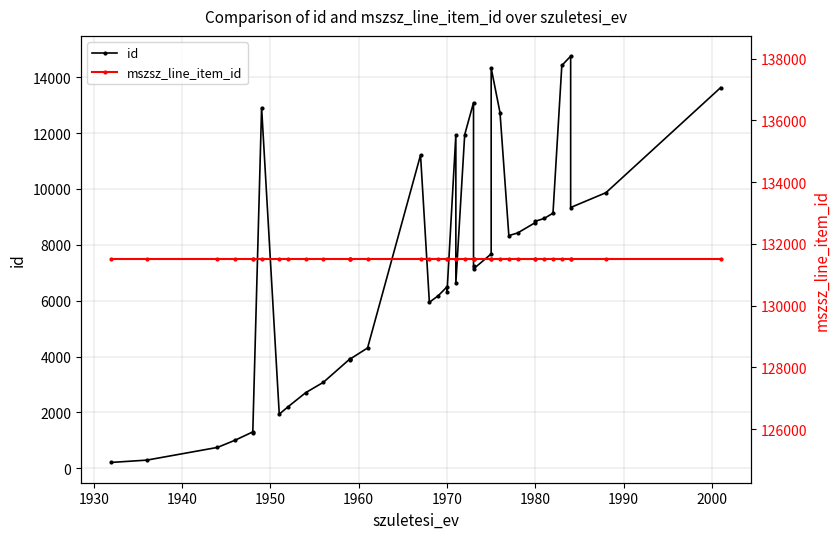

At 1980, list the series in order from smallest to largest.

id, mszsz_line_item_id